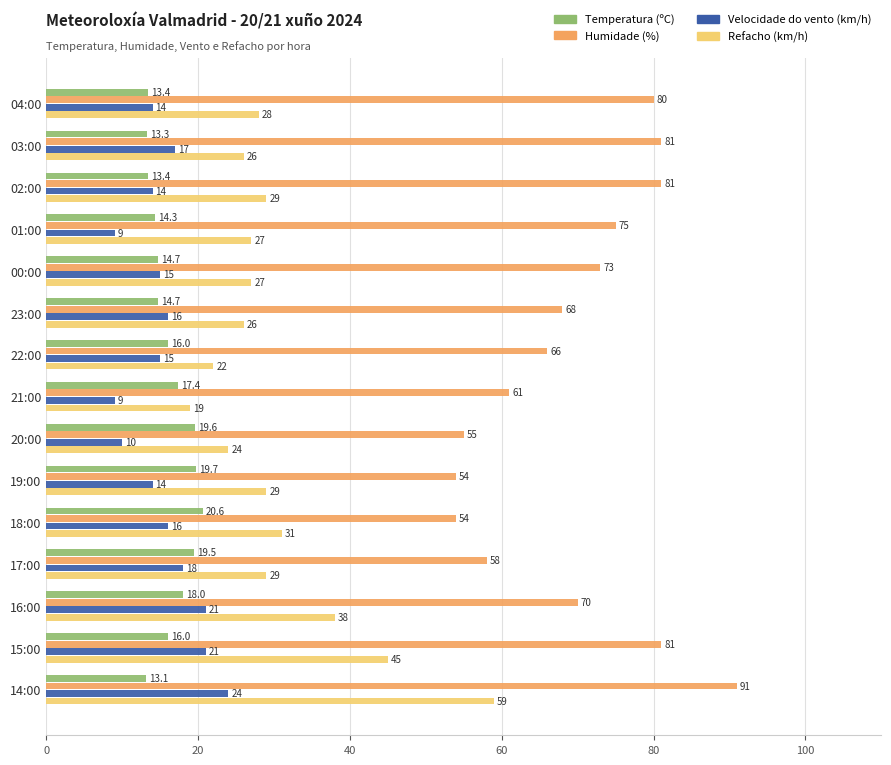

The Humidade (%) series shows 73.0 at 00:00. True or false?

True